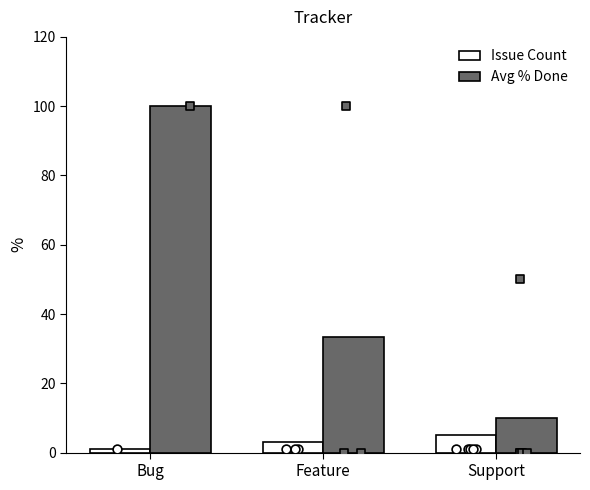

Which series has the largest total across all categories?

Avg % Done